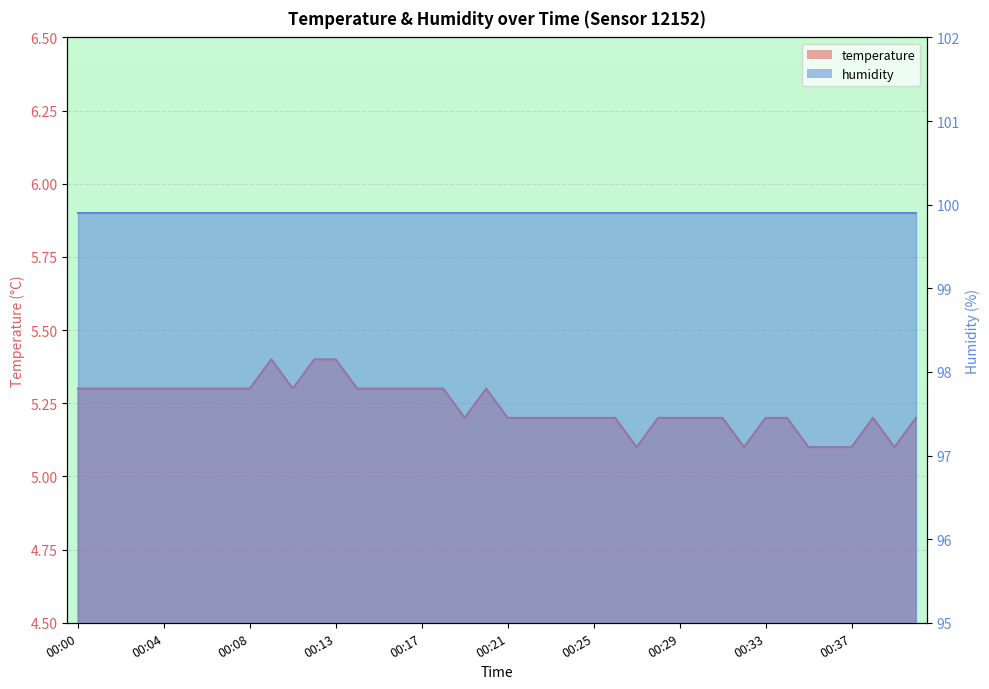

What is the greatest value displayed?

5.4